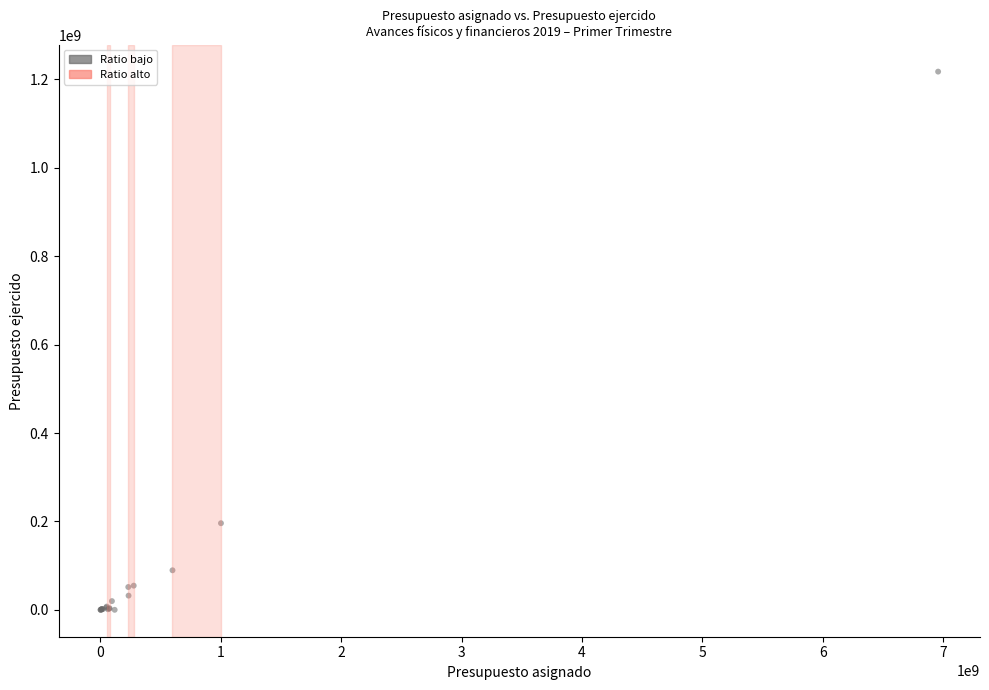

What Y value in the scatter plot is closest to 608836225?

195937865.8